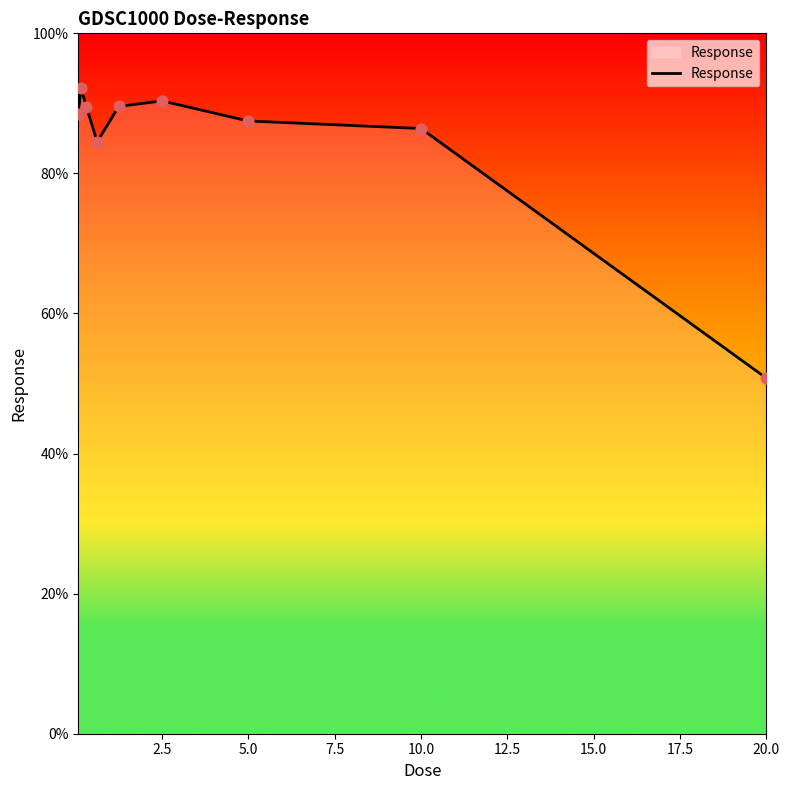

What is the difference between the maximum and minimum values?

41.4